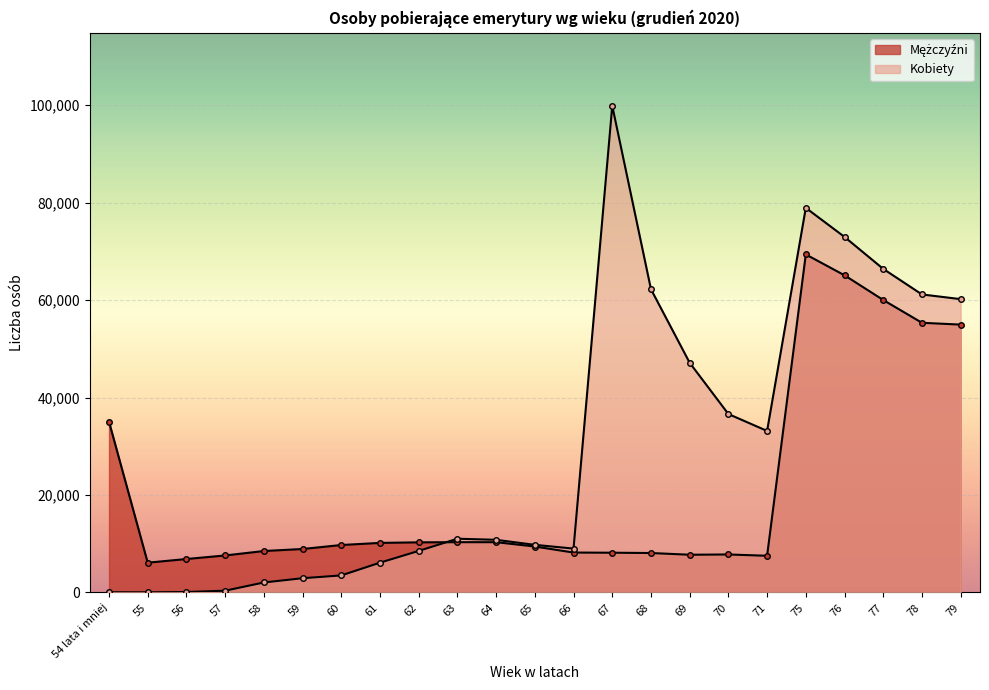

Rank the series at 54 lata i mniej from highest to lowest value.

Mężczyźni, Kobiety